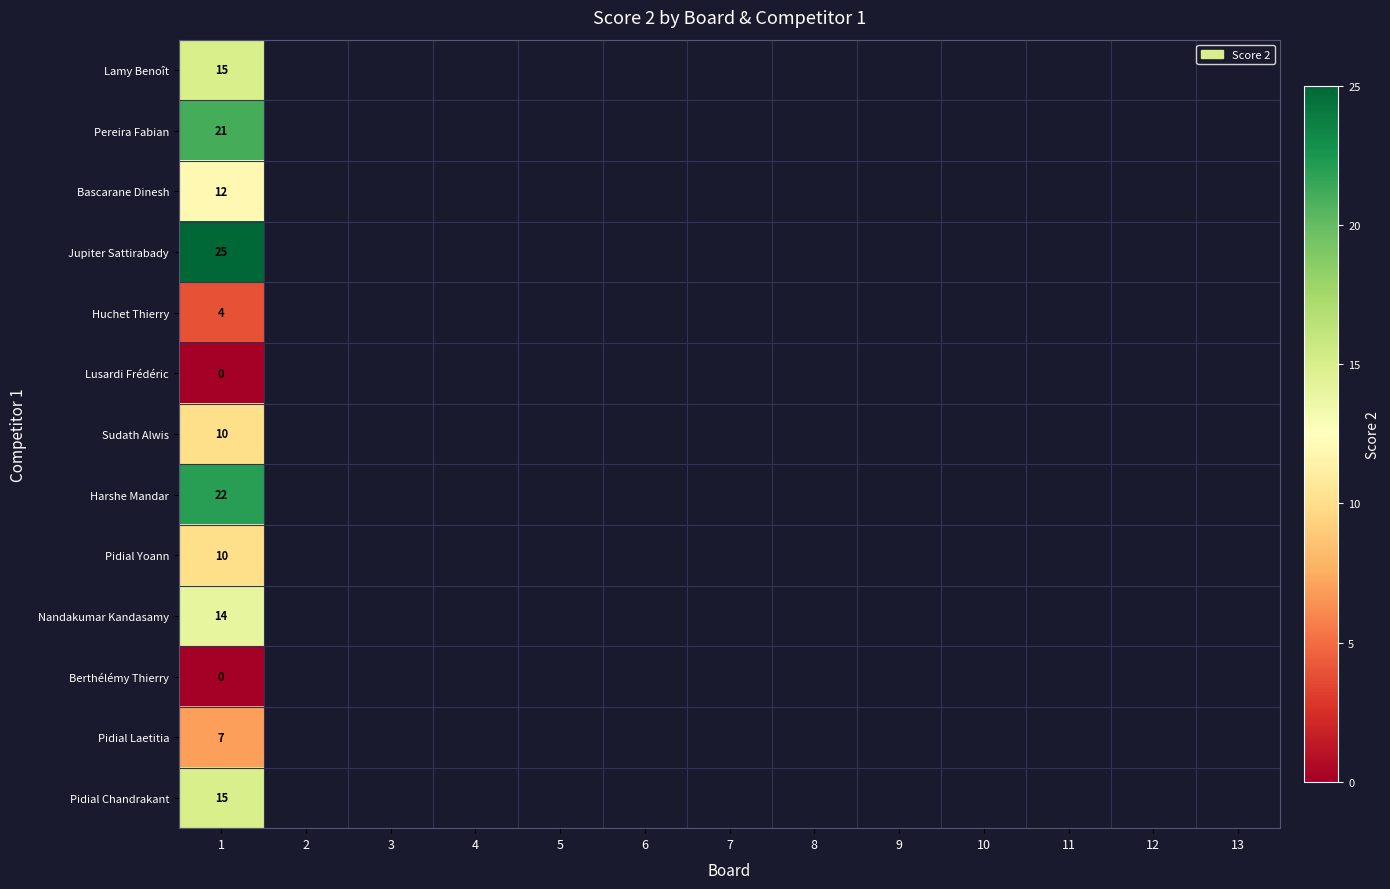

What is the maximum value shown in the chart?

25.0